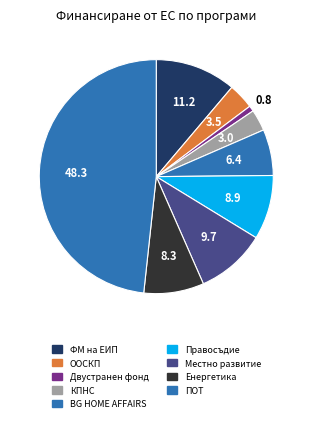

Count the number of slices in the pie.

9